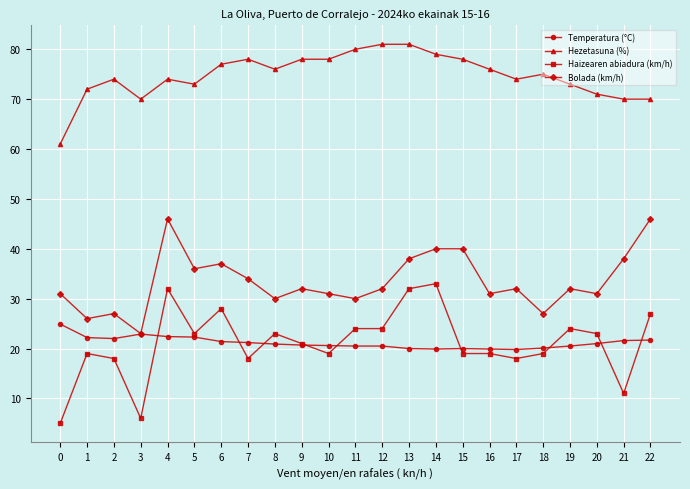

What is the difference between the Bolada (km/h) values at 15 and 6?

3.0